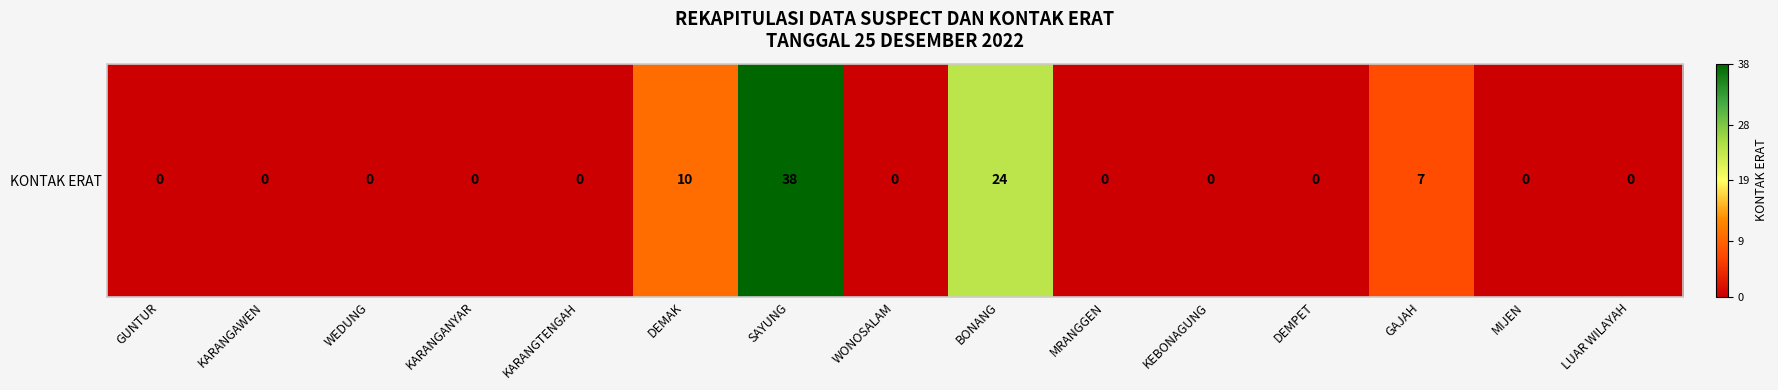

Reading right to left, what are all the values shown in this chart?

0	0	7	0	0	0	24	0	38	10	0	0	0	0	0